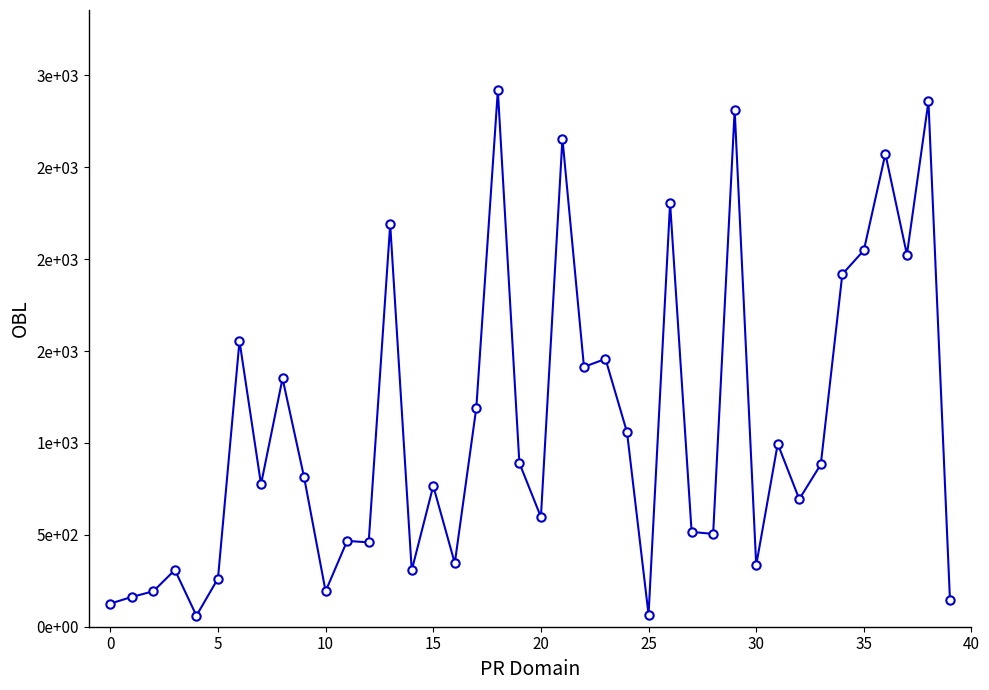

How many interior local valleys (lower than both neighbors) does the data have?

13